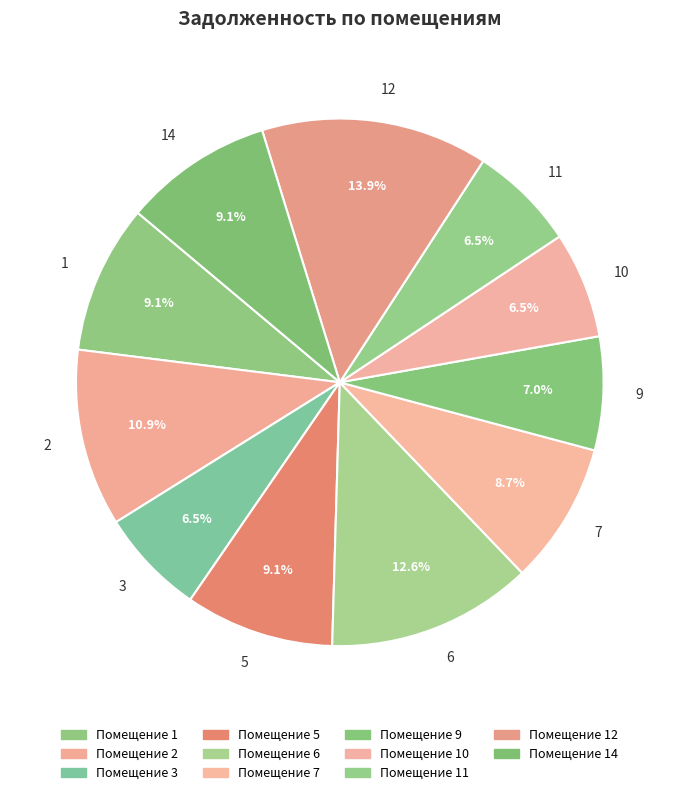

True or false: 2 accounts for 19% of the total.

False